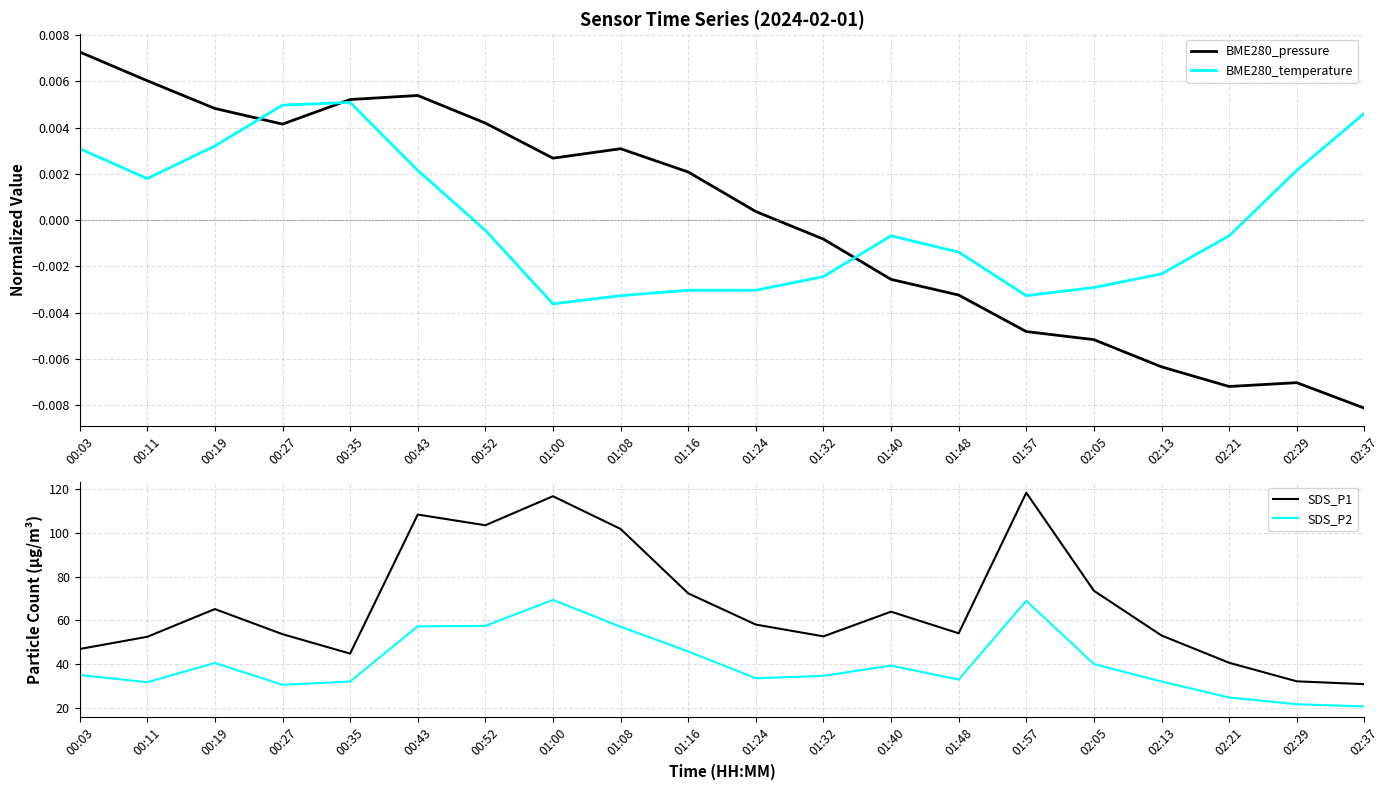

True or false: BME280_temperature has more than 0 points higher than both neighbors.

True